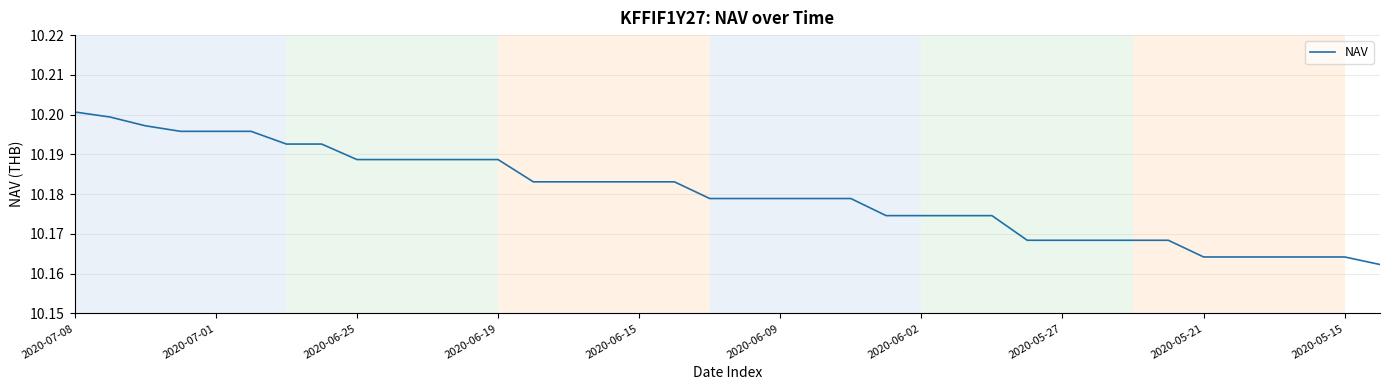

What is the average value?

10.2